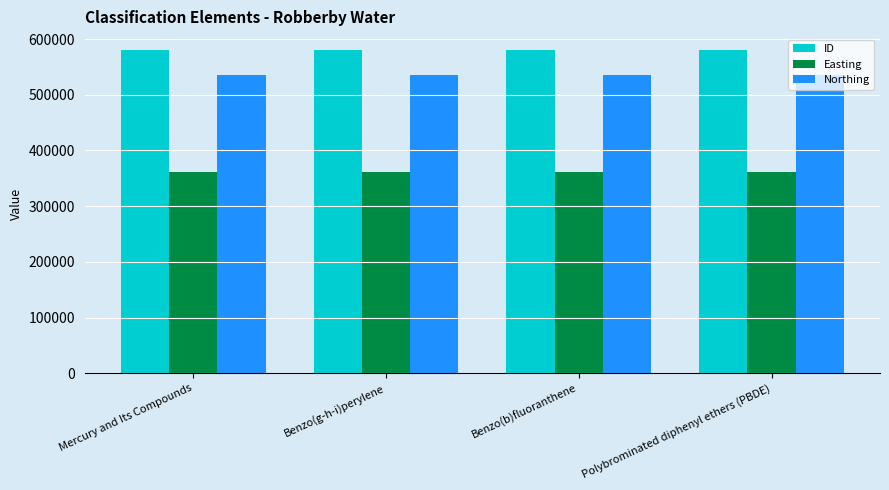

Read the ID value at Polybrominated diphenyl ethers (PBDE).

579940